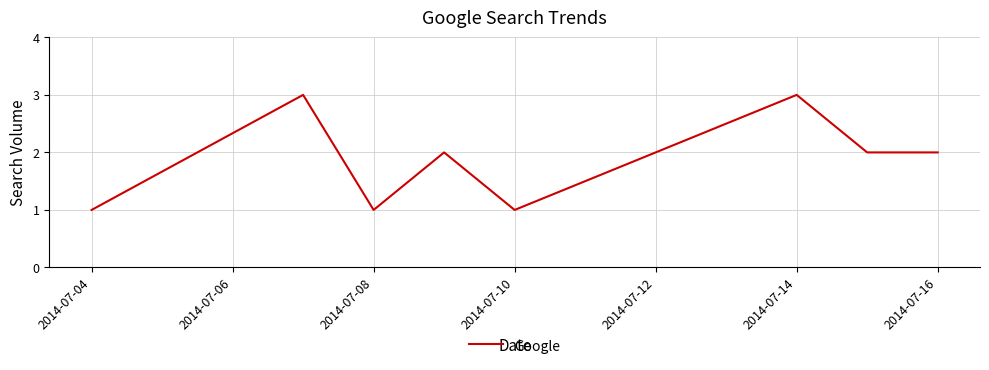

How many interior local peaks (higher than both neighbors) does the data have?

3